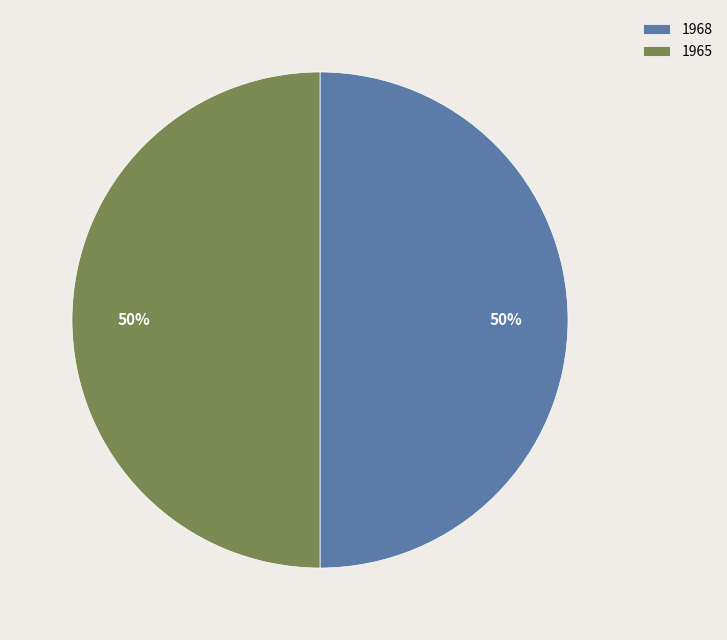

Is the sum of 1965 and 1968 greater than half?

Yes